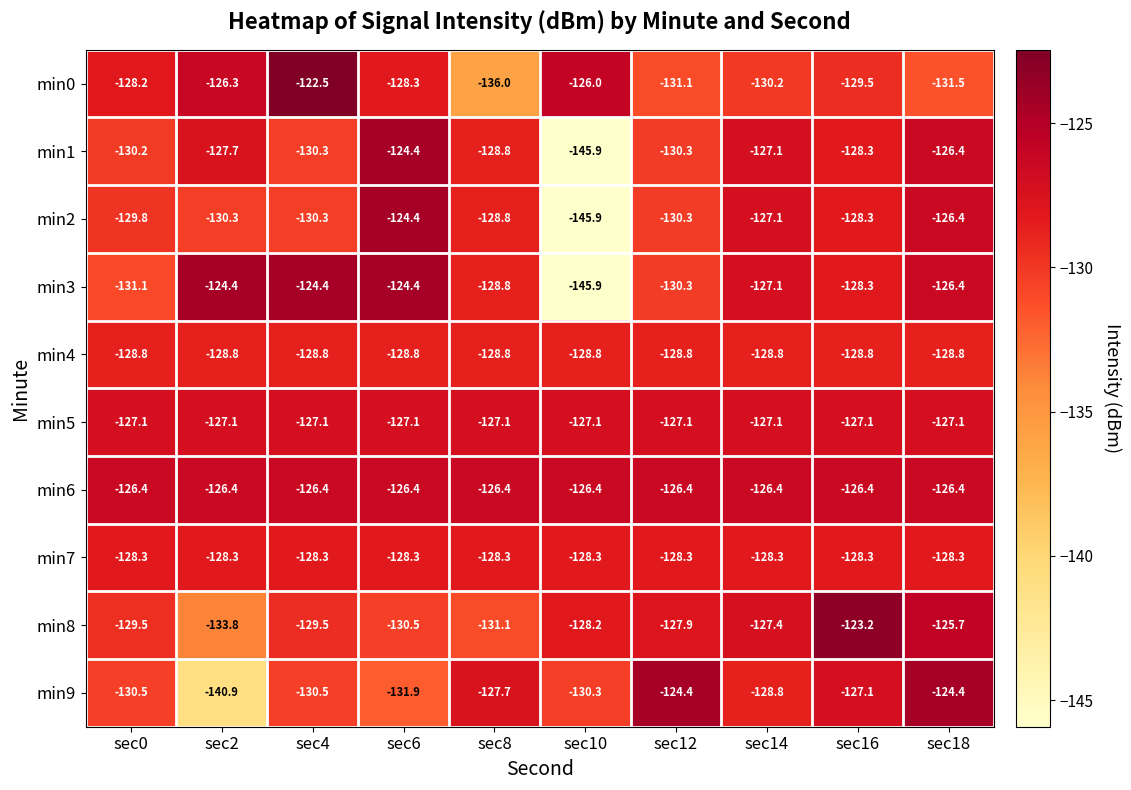

The value of min1 at sec2 is -199.8. True or false?

False